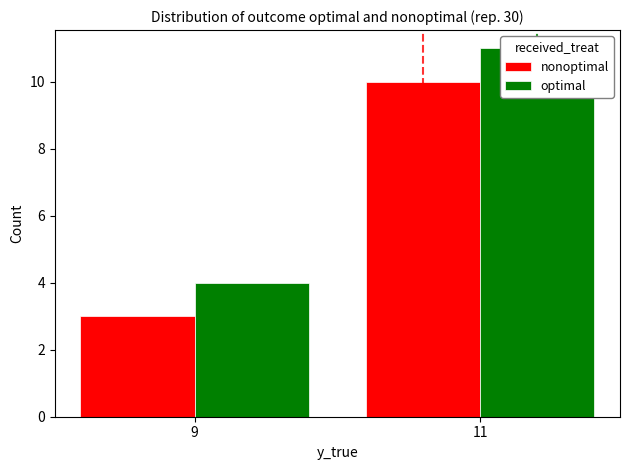

At which label is optimal closest to 7?

9